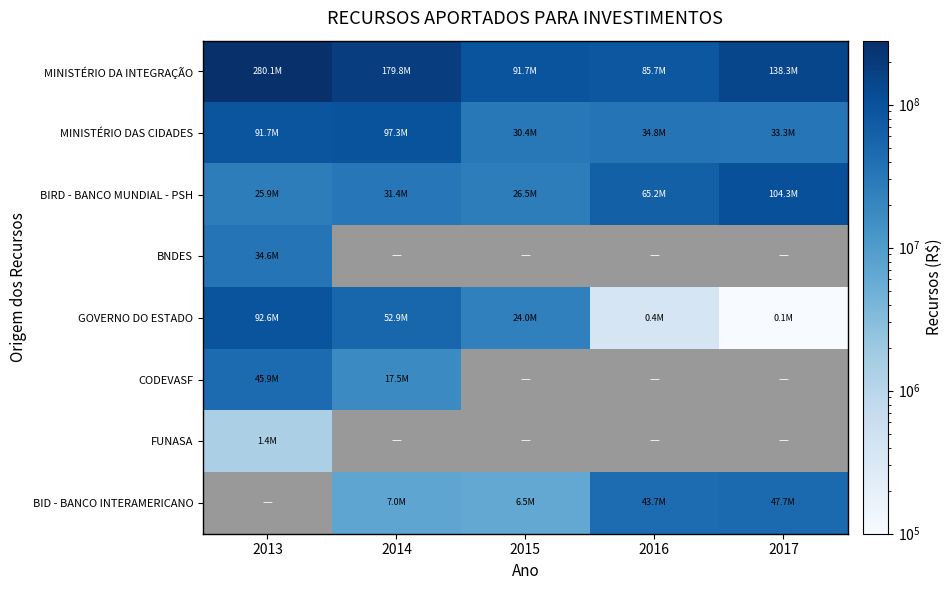

Which series has the widest spread of values?

MINISTÉRIO DA INTEGRAÇÃO